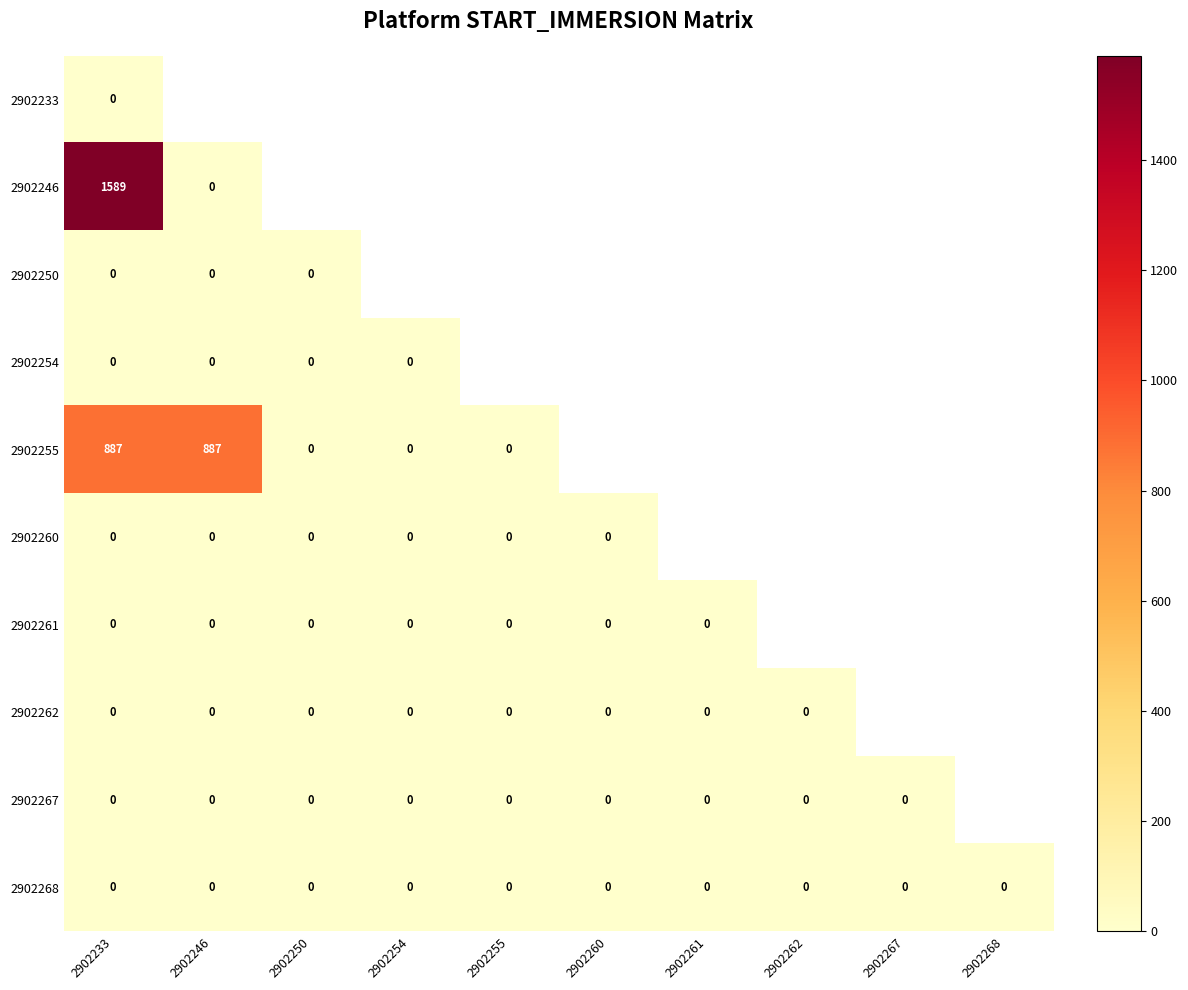

The 2902268 series shows 0 at 2902261. True or false?

True